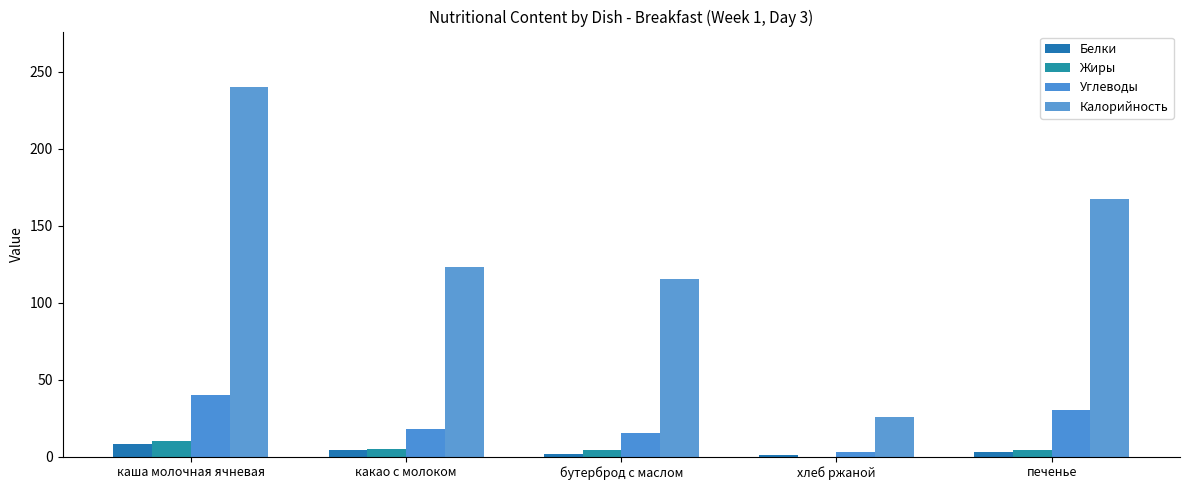

What position from the left is печенье?

5